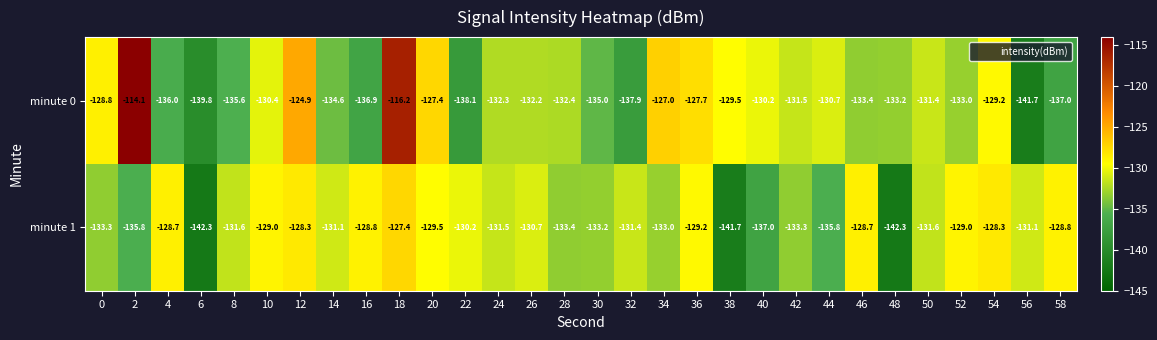

Rank the series at 24 from highest to lowest value.

minute 1, minute 0